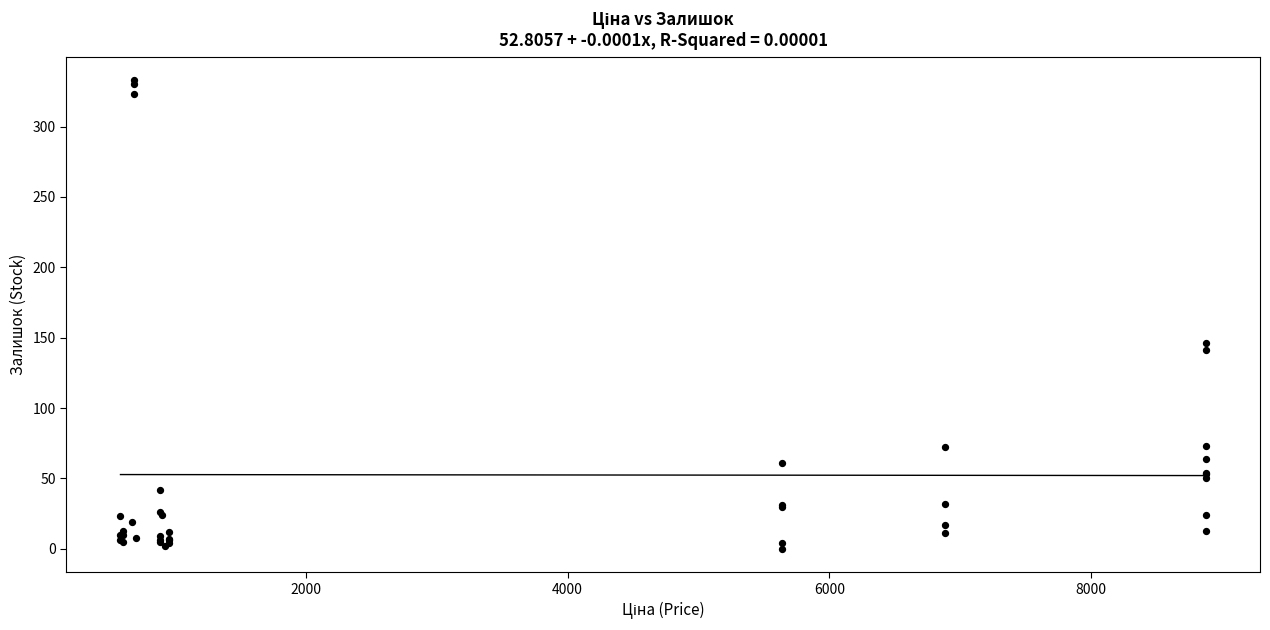

What Y value in the scatter plot is closest to 166?

146